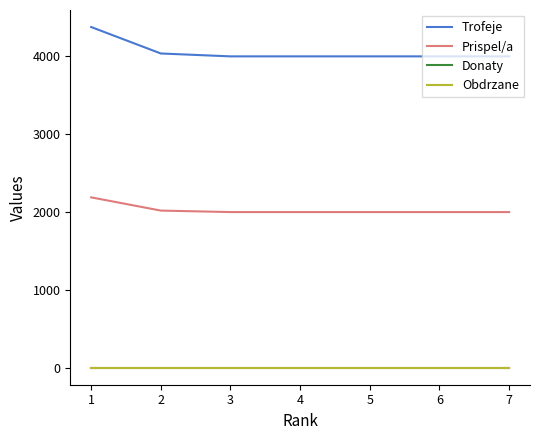

List the series in order of their peak value, lowest first.

Donaty, Obdrzane, Prispel/a, Trofeje